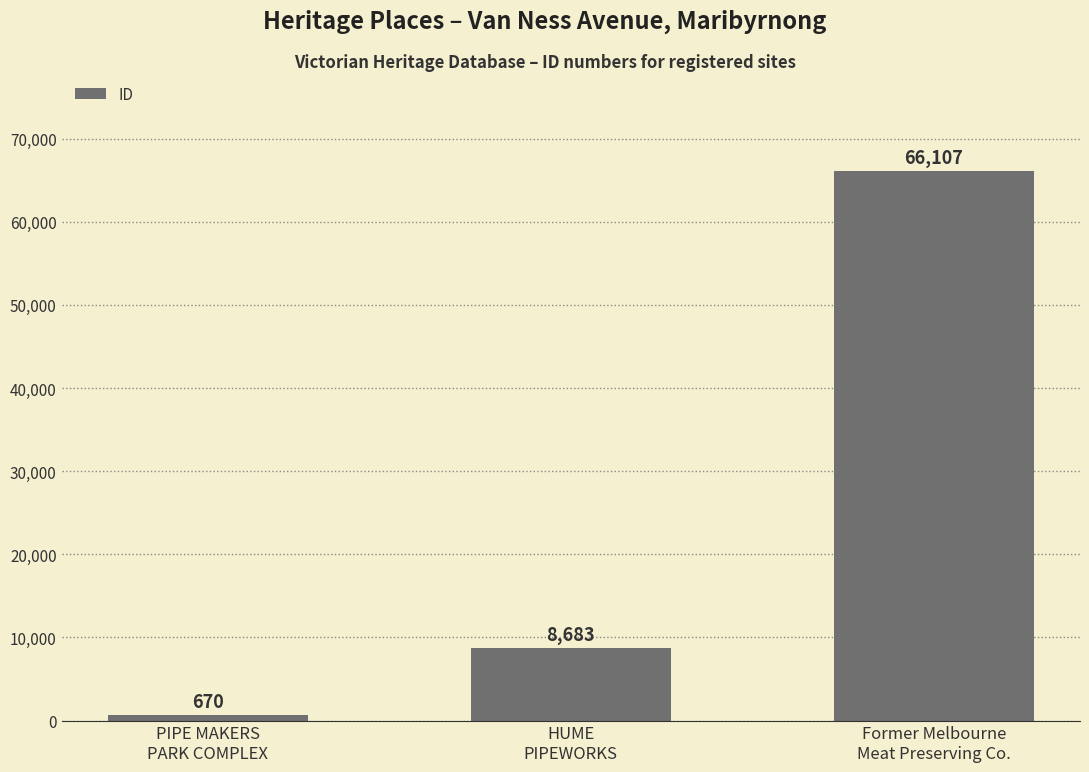

Does the chart contain any negative values?

No